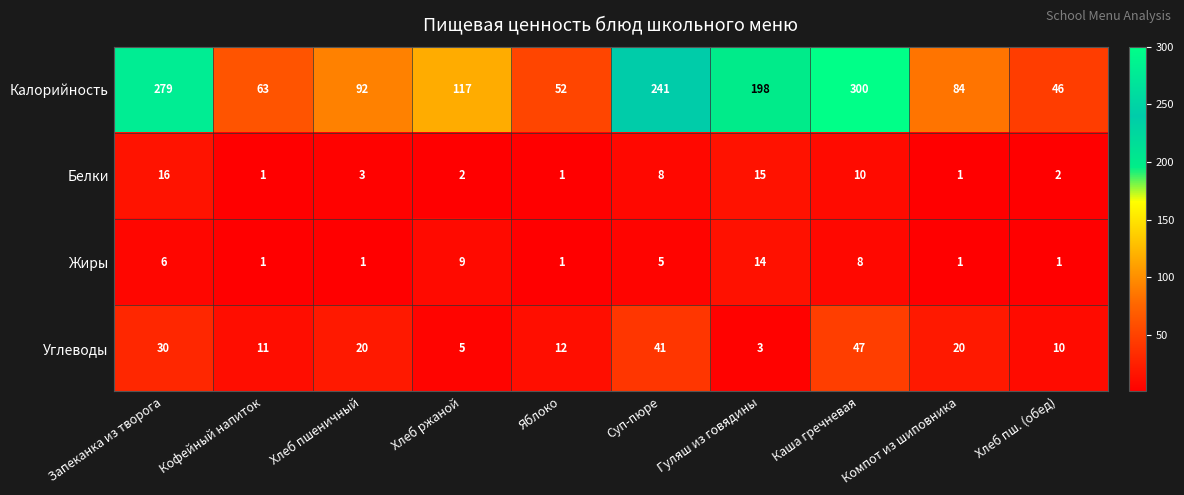

The Белки series shows 24 at Запеканка из творога. True or false?

False